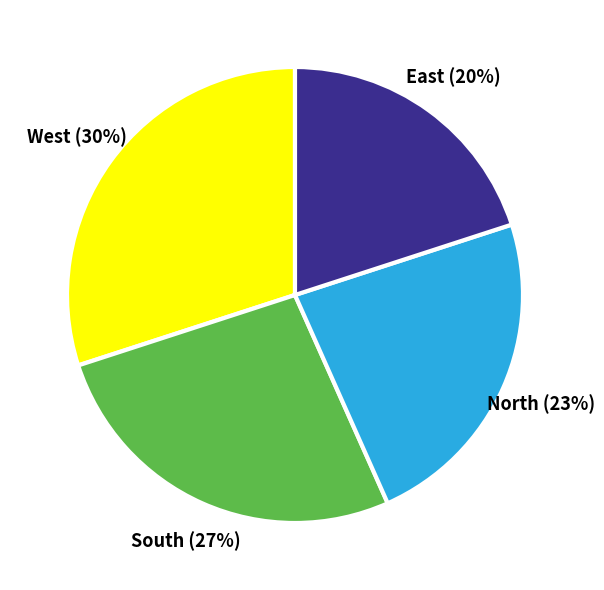

How many segments does this pie chart have?

4